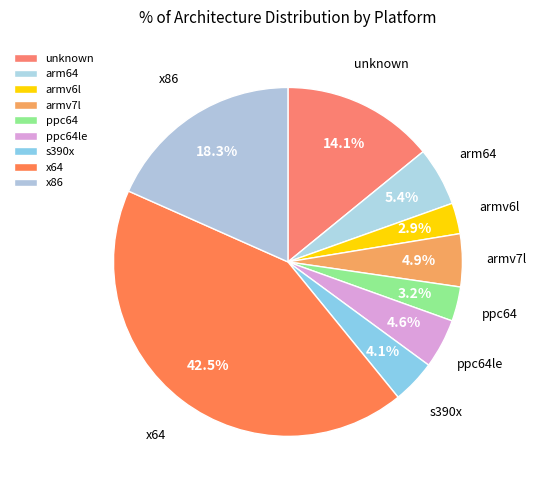

Is it true that armv7l is 5% of the pie?

True